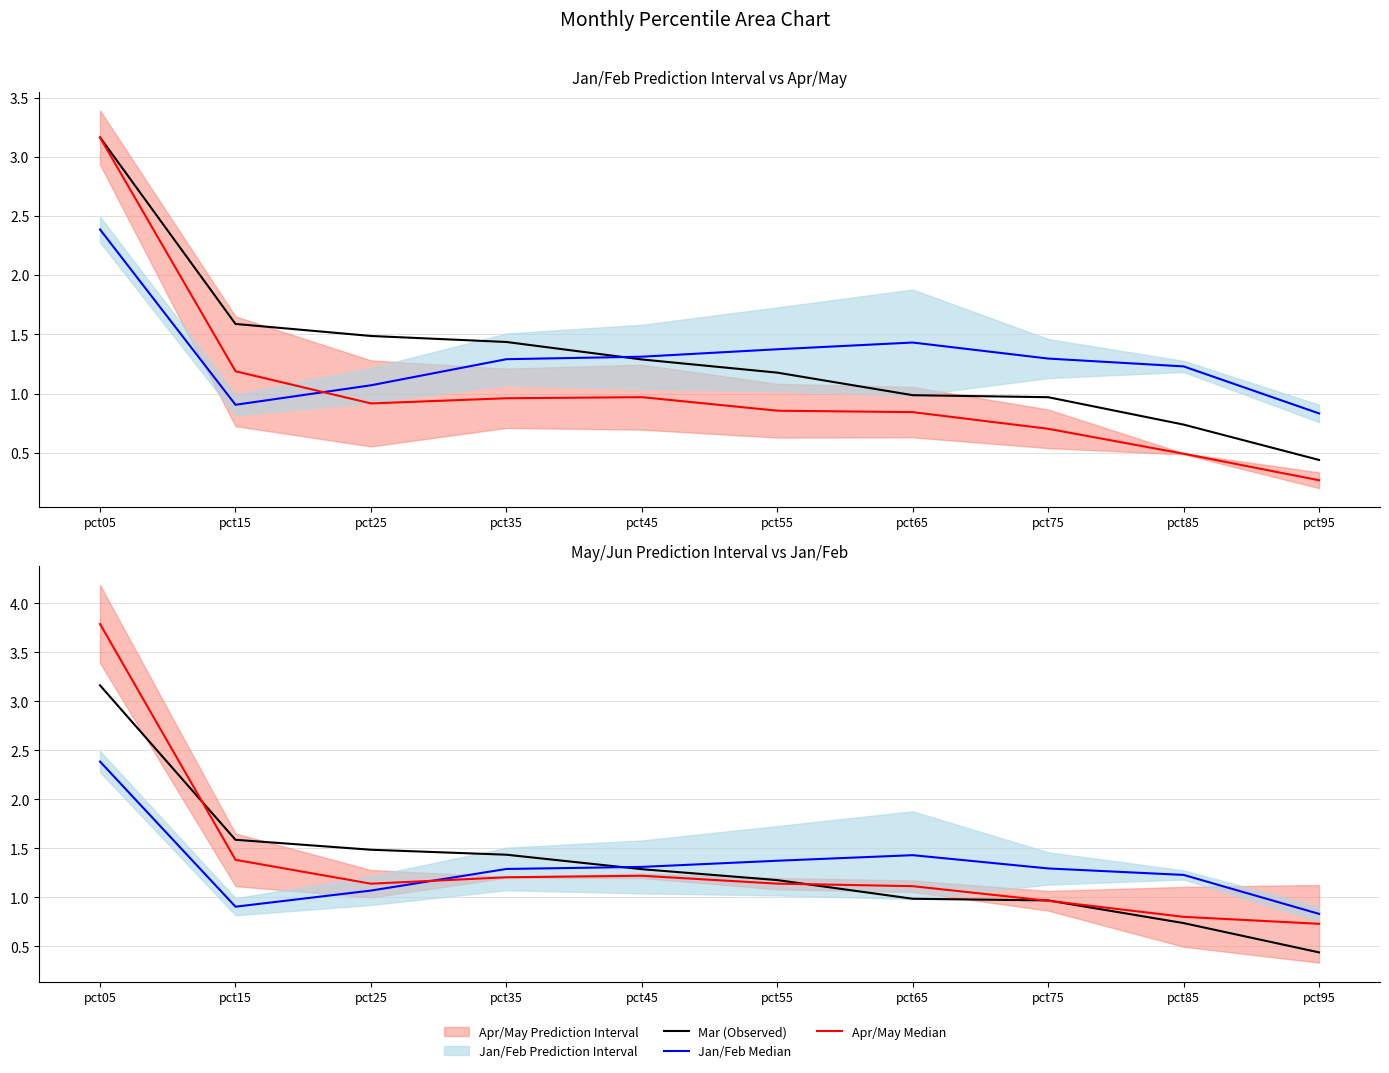

True or false: Mar (Observed) and May/Jun Median intersect in this chart.

True